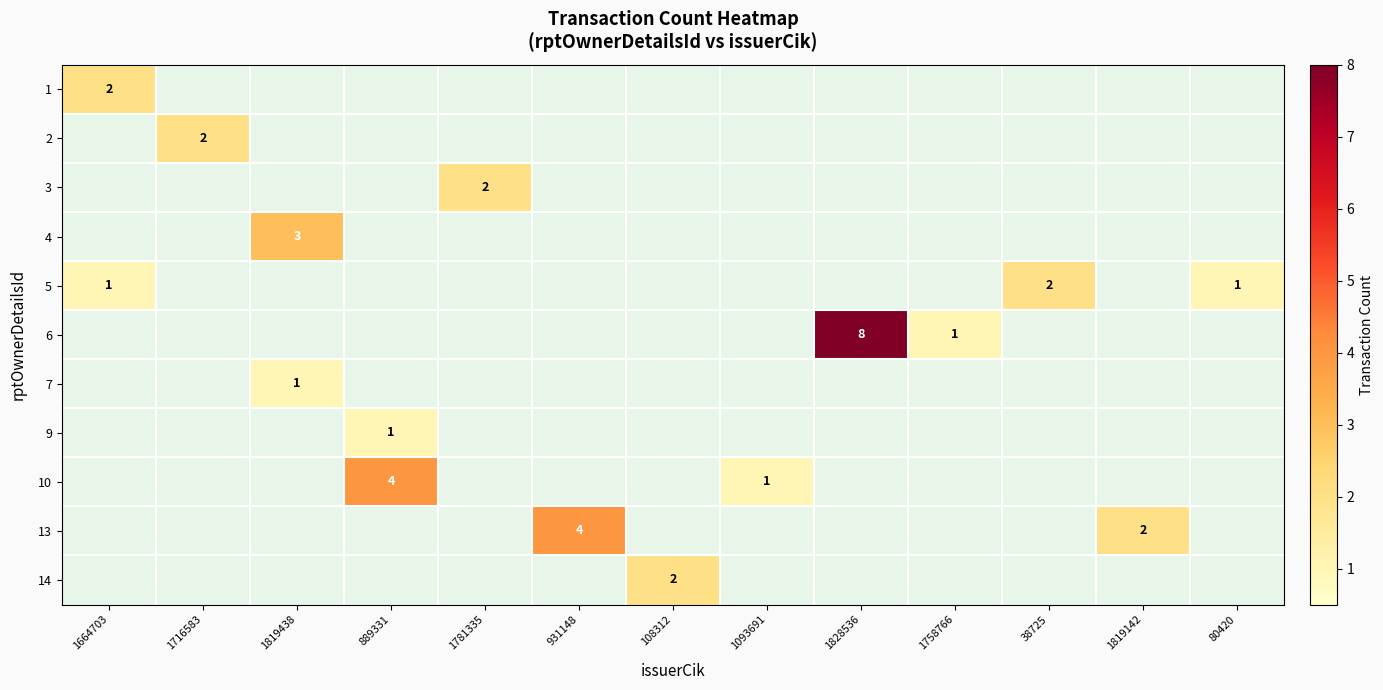

The 9 series shows 2 at 889331. True or false?

False